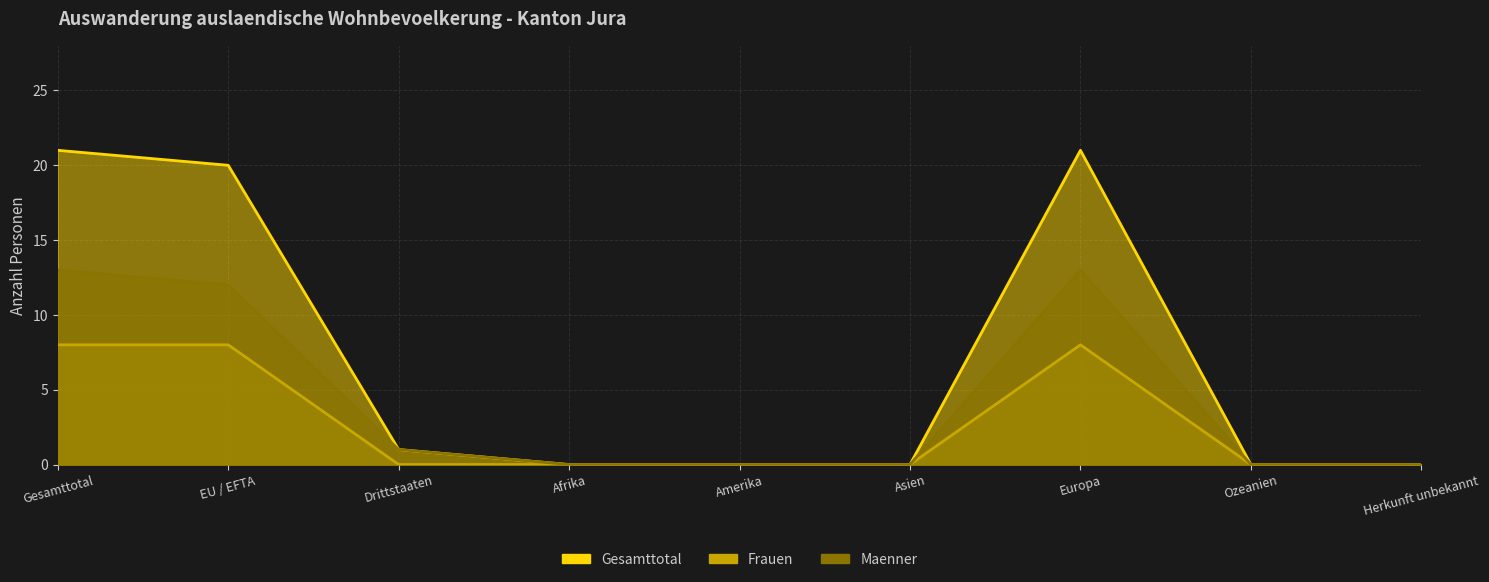

Does the chart display data point markers on the line(s)?

No